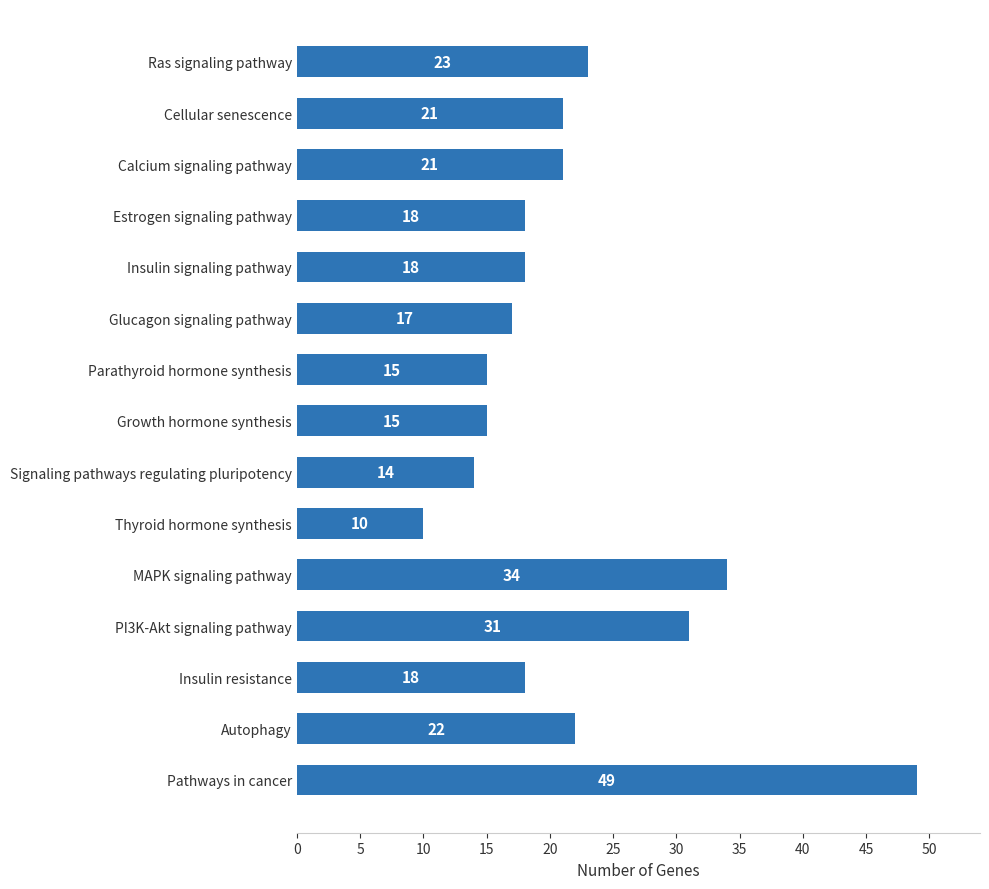

Is it true that the value at Estrogen signaling pathway is 4?

False